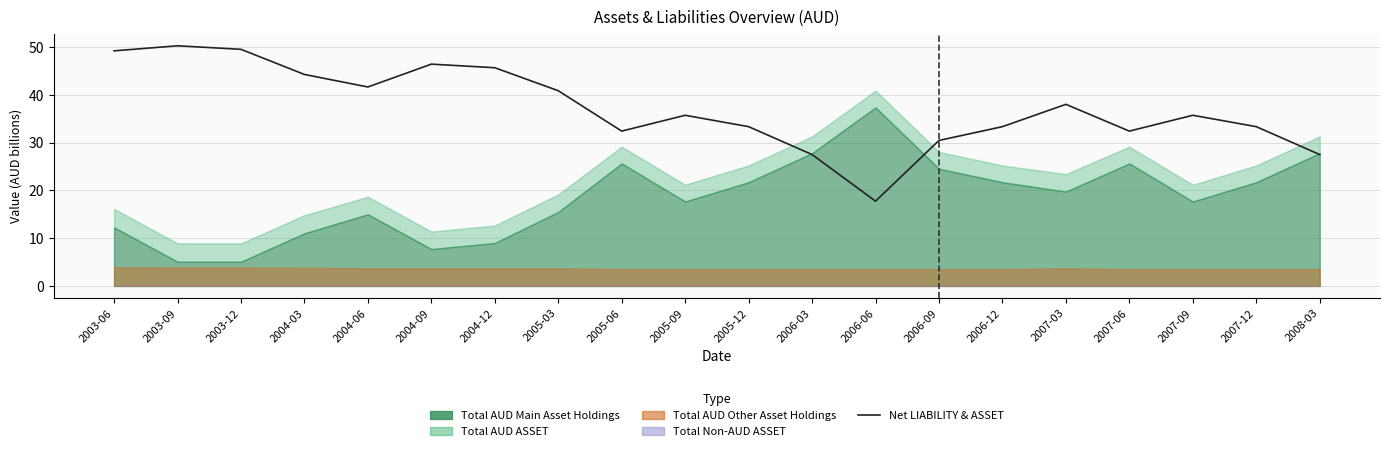

What is the difference between the maximum and minimum values?

32.5